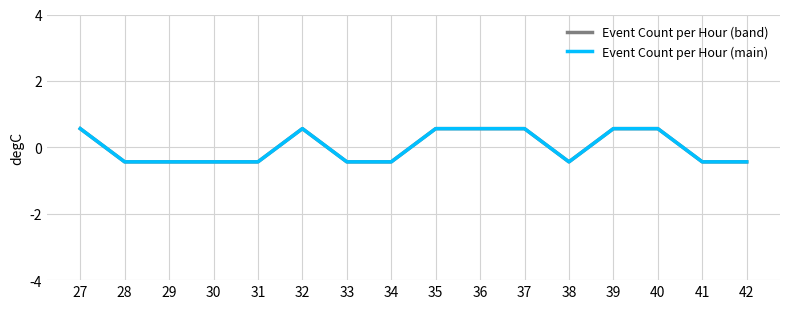

How many lines are shown in the chart?

2